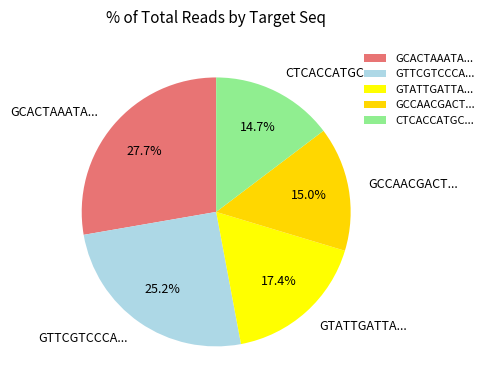

Which has a higher value, CTCACCATGC... or GCACTAAATA...?

GCACTAAATA...